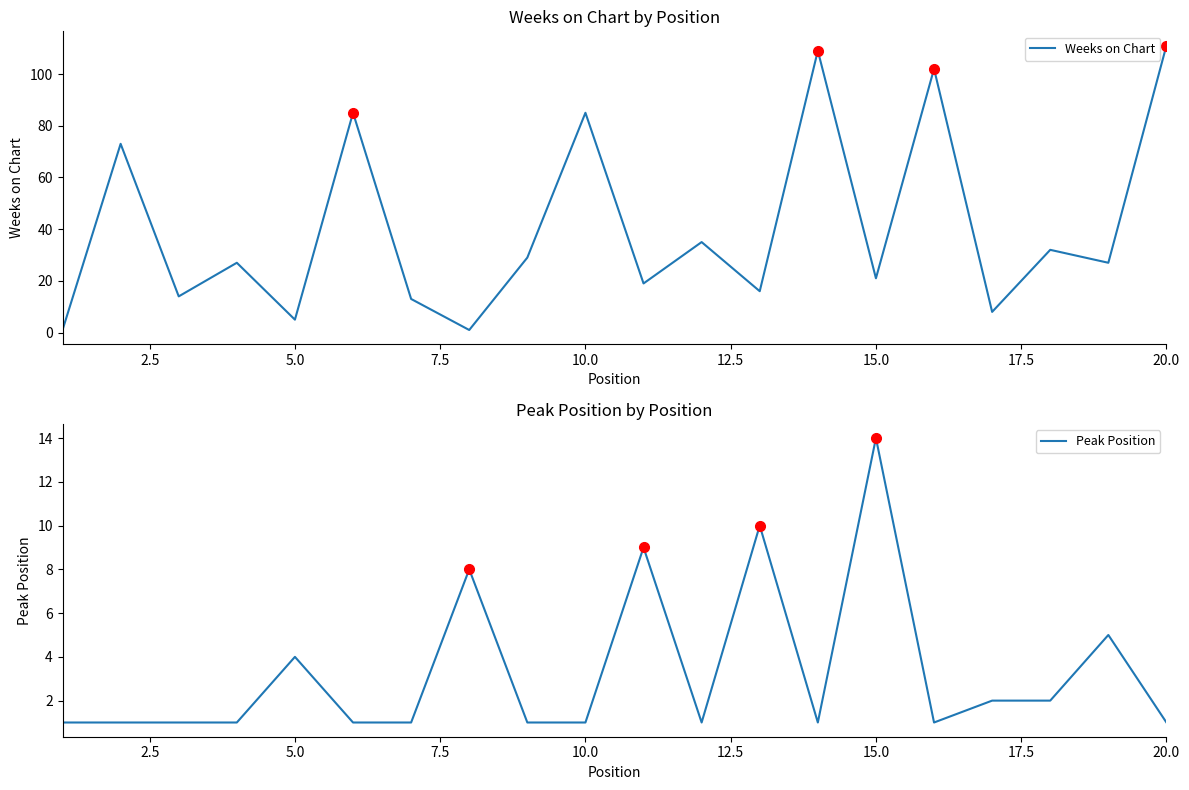

Reading left to right, transcribe all the data shown in this chart.

Weeks on Chart: 1	73	14	27	5	85	13	1	29	85	19	35	16	109	21	102	8	32	27	111
Peak Position: 1	1	1	1	4	1	1	8	1	1	9	1	10	1	14	1	2	2	5	1